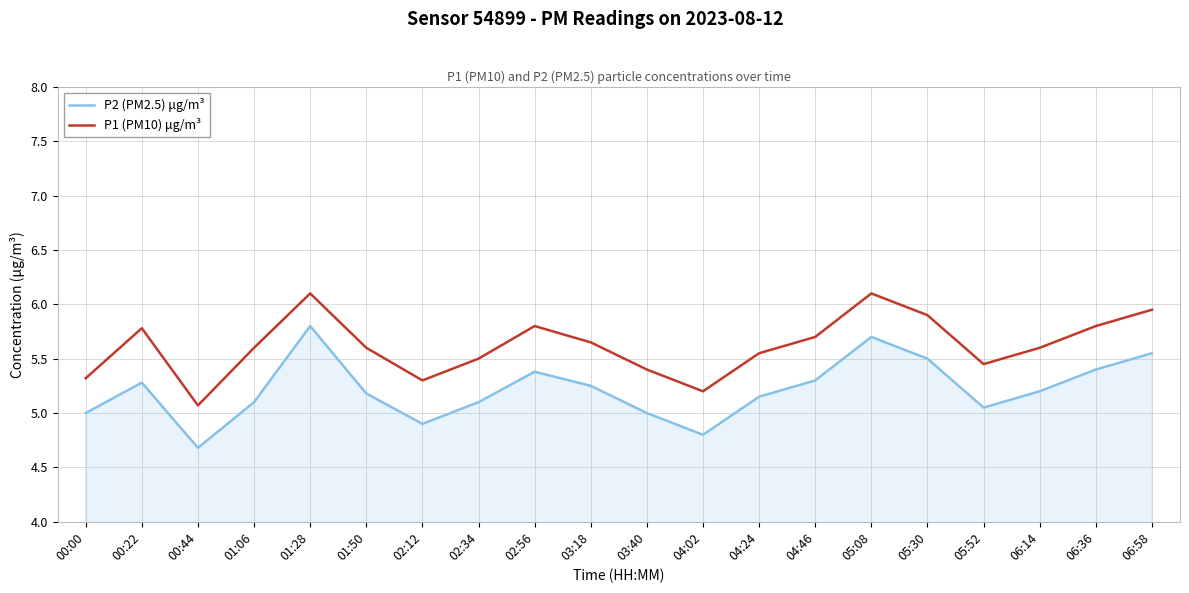

How many series are shown in this chart?

2